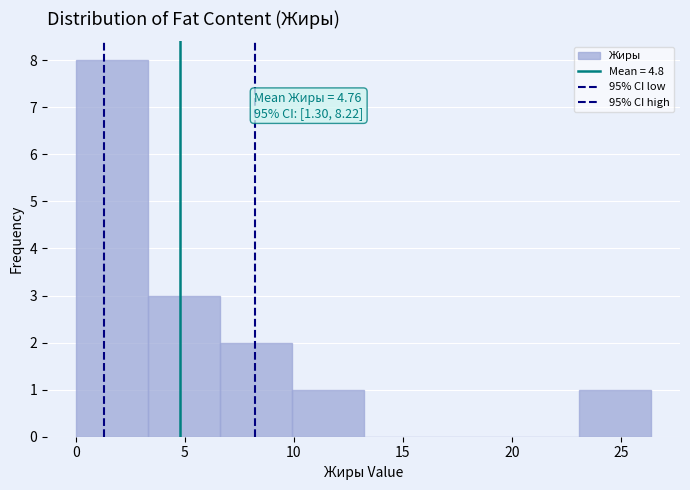

Over which range of the x-axis is the bar tallest?

0.0 to 3.3